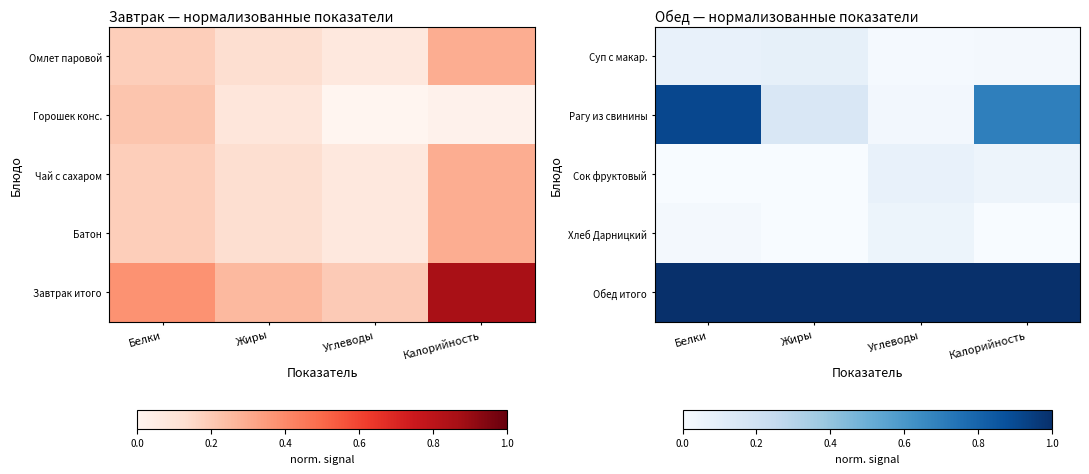

What is the average value of the Рагу из свинины series?

0.4